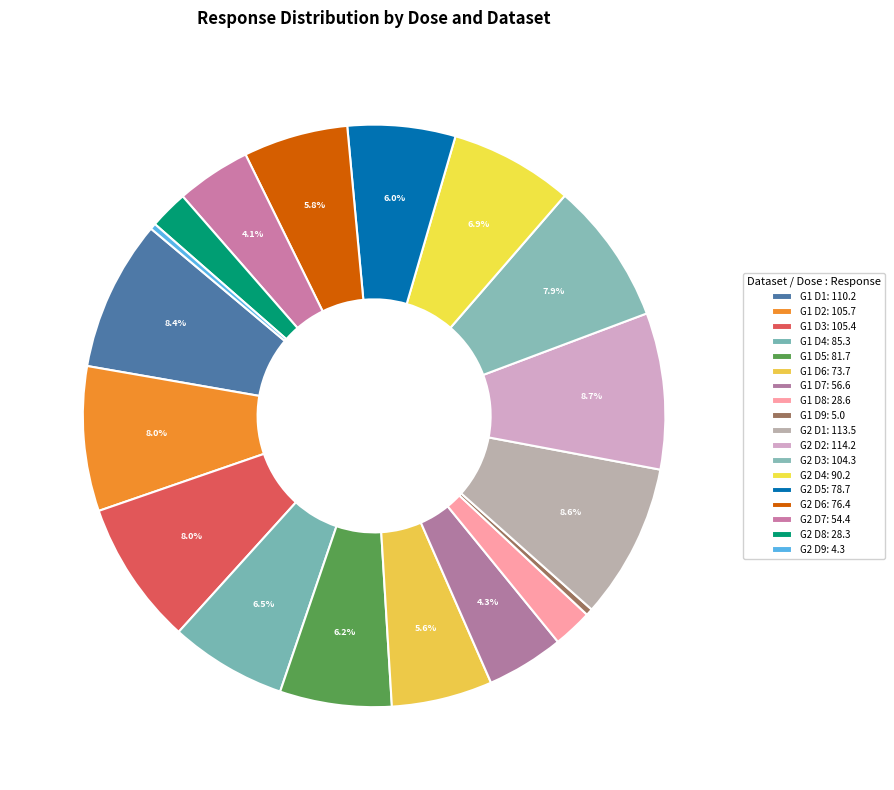

How many segments does this pie chart have?

18